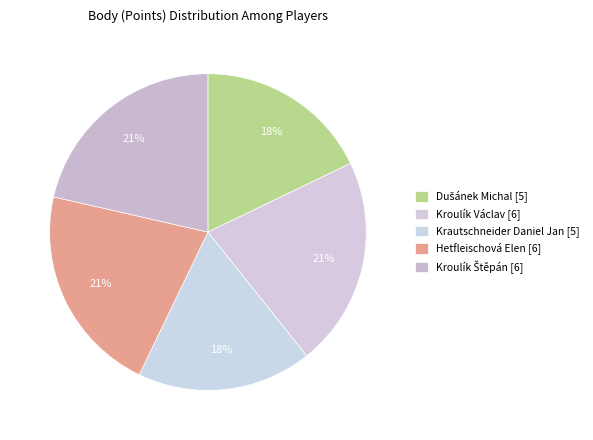

To the nearest percent, what is the average slice percentage?

20%